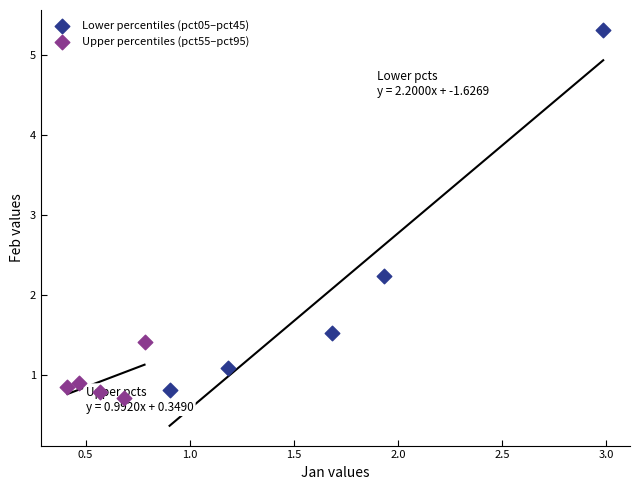

What are all the series names shown in the legend?

Lower percentiles (pct05–pct45), Upper percentiles (pct55–pct95)